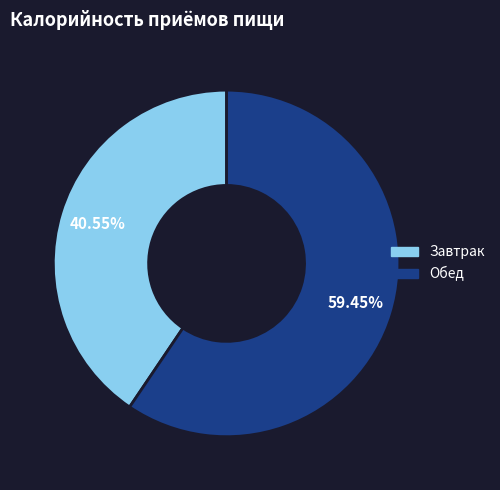

The Завтрак slice represents 41% of the pie. True or false?

True